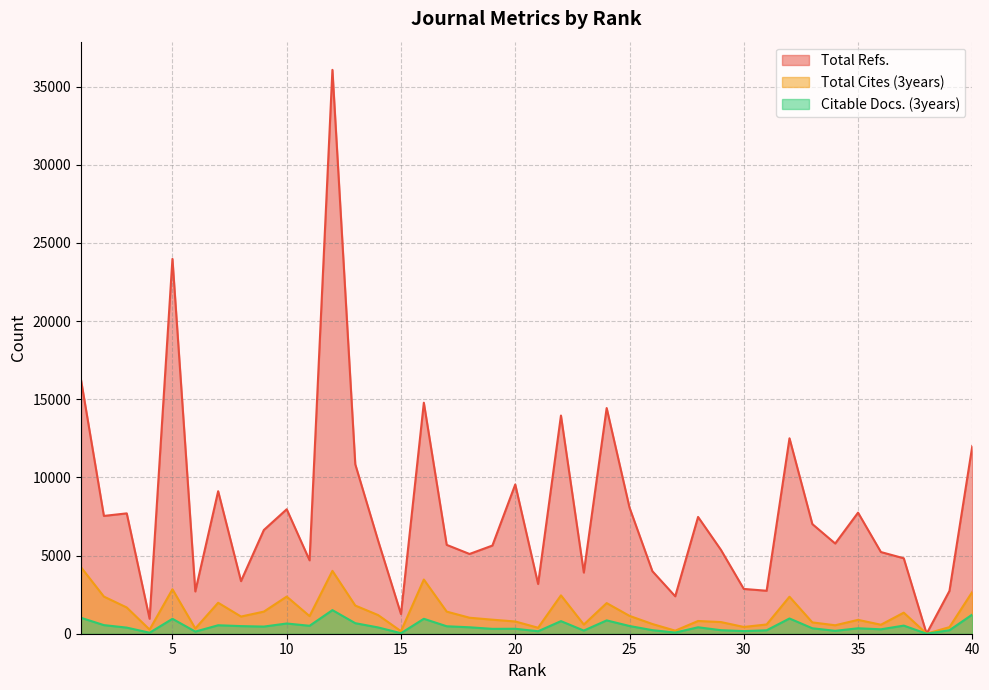

The Citable Docs. (3years) series shows 317 at 20. True or false?

True